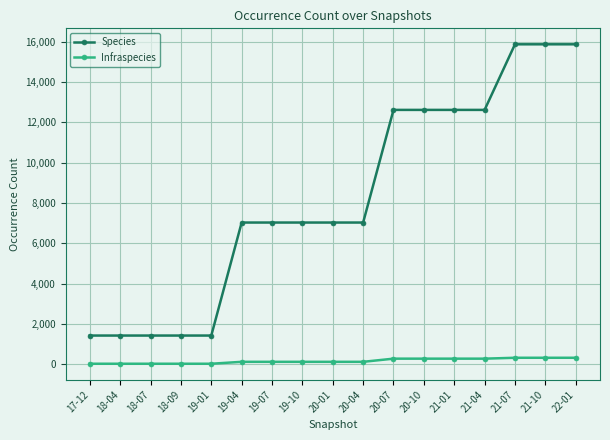

What is the label of the 11th point from the right?

19-07